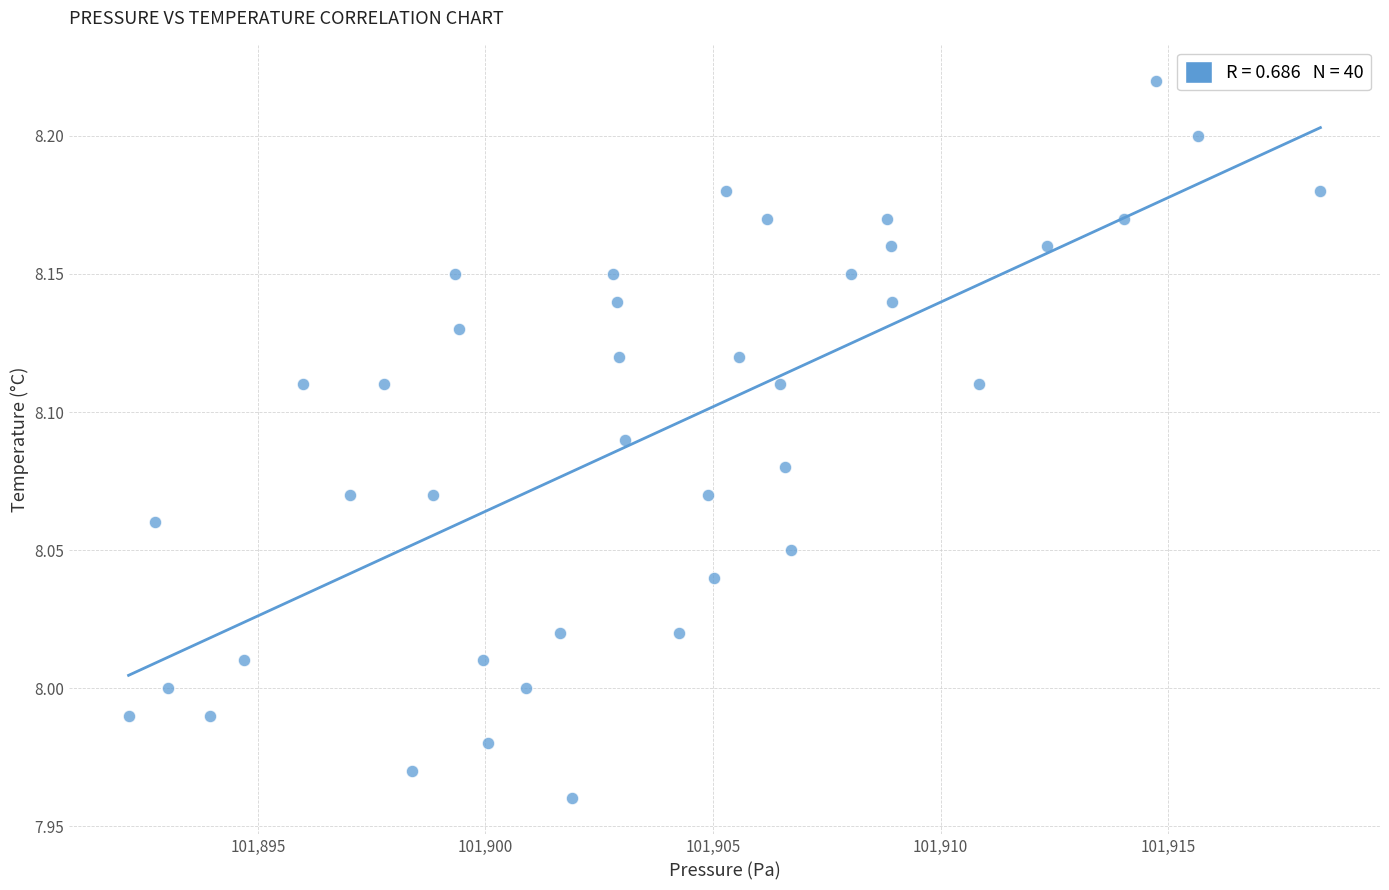

What is the range of Y values (max minus min)?

0.3